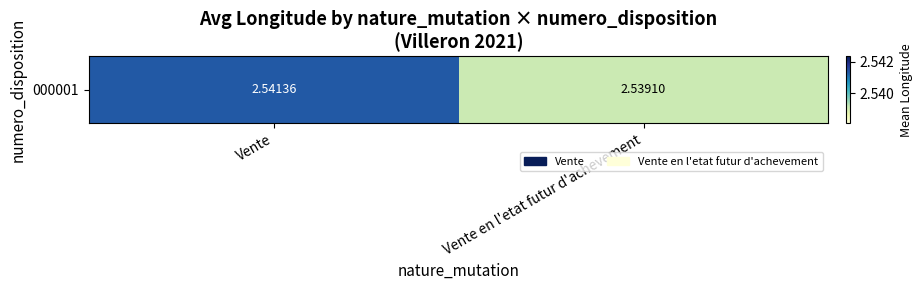

Reading right to left, what are all the values shown in this chart?

Vente en l'etat futur d'achevement=2.5	Vente=2.5